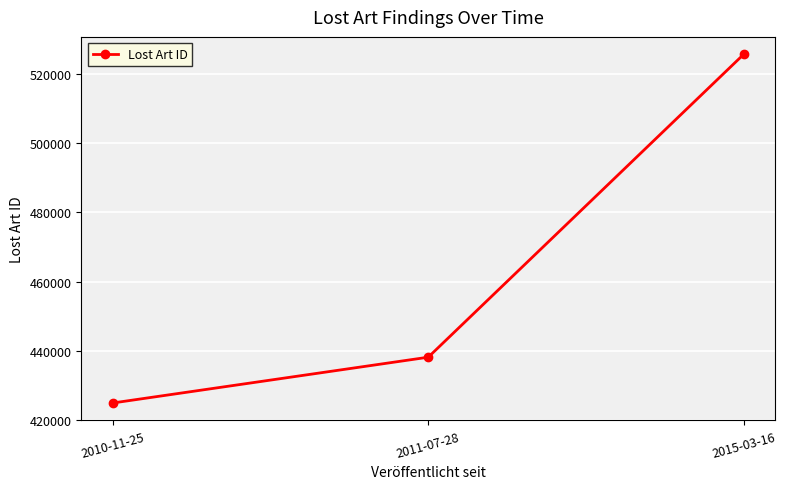

What is the average value?

462925.1